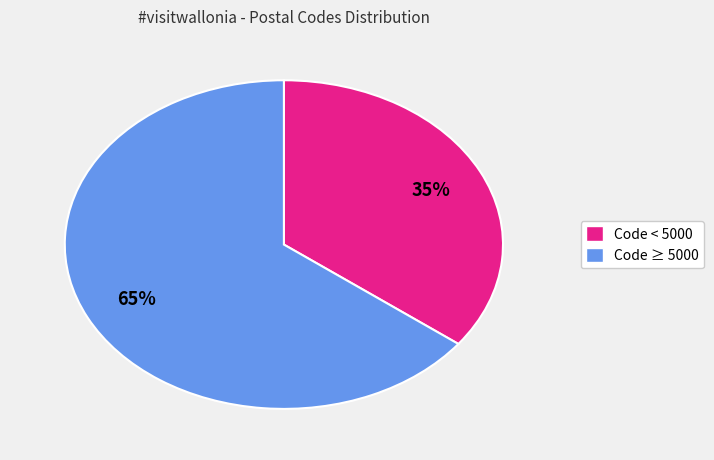

To the nearest percent, what is the average slice percentage?

50%